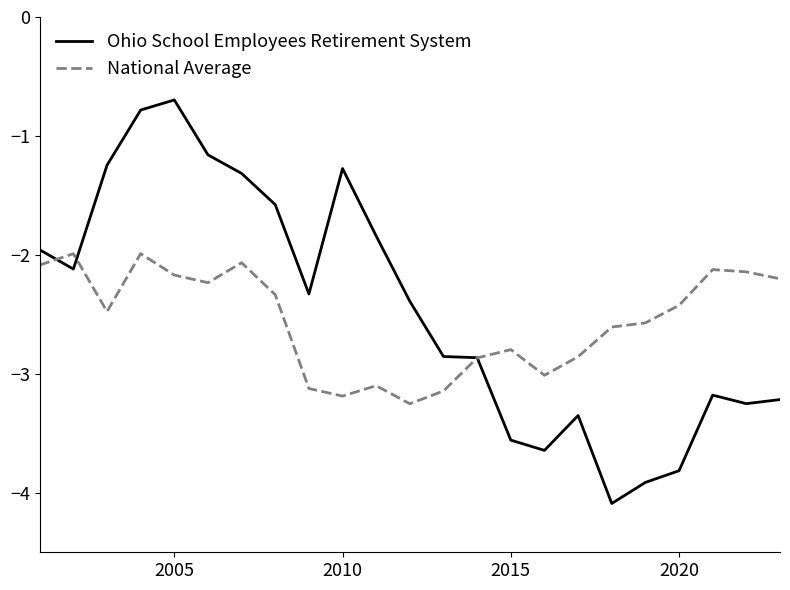

Rank the series by their maximum value, from lowest to highest.

National Average, Ohio School Employees Retirement System